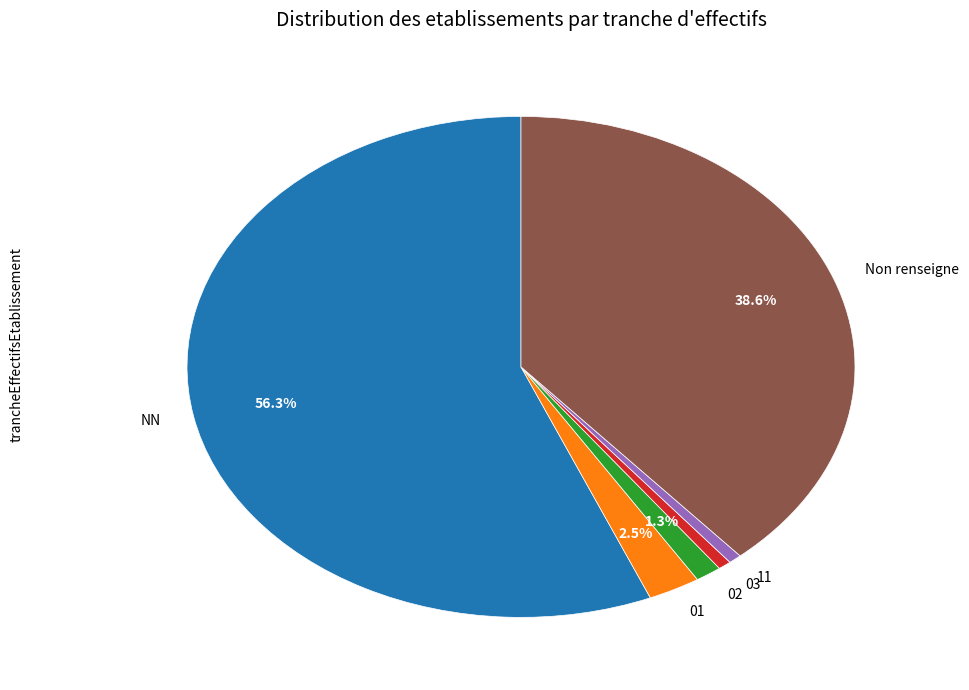

Approximately how many times larger is the value at 01 compared to 11?

4.0